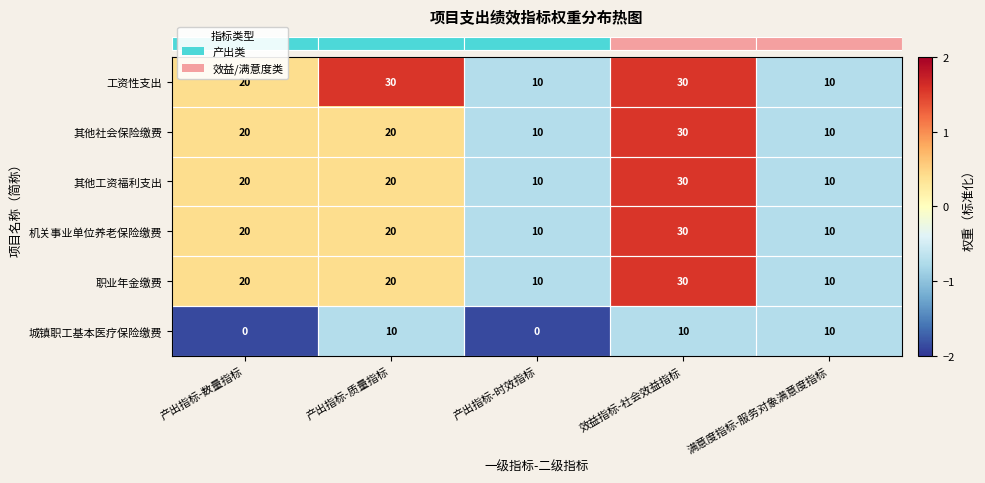

How many 机关事业单位养老保险缴费 values are between 10 and 20?

4